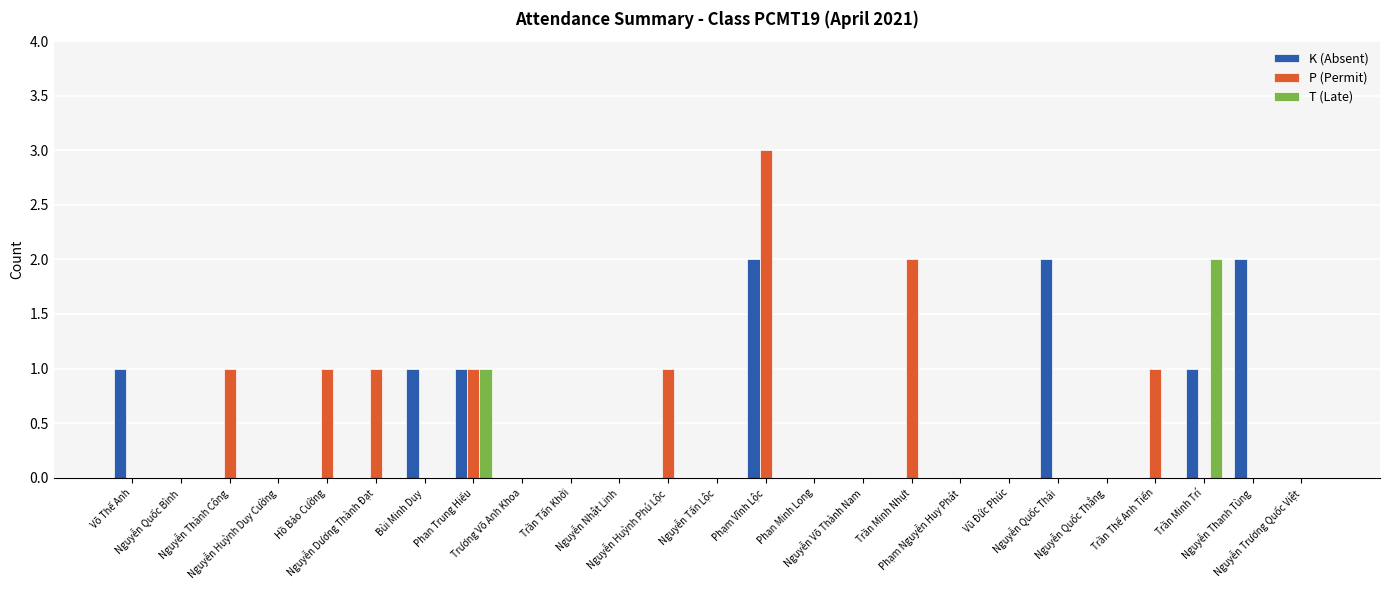

How many data points does each series have?

25